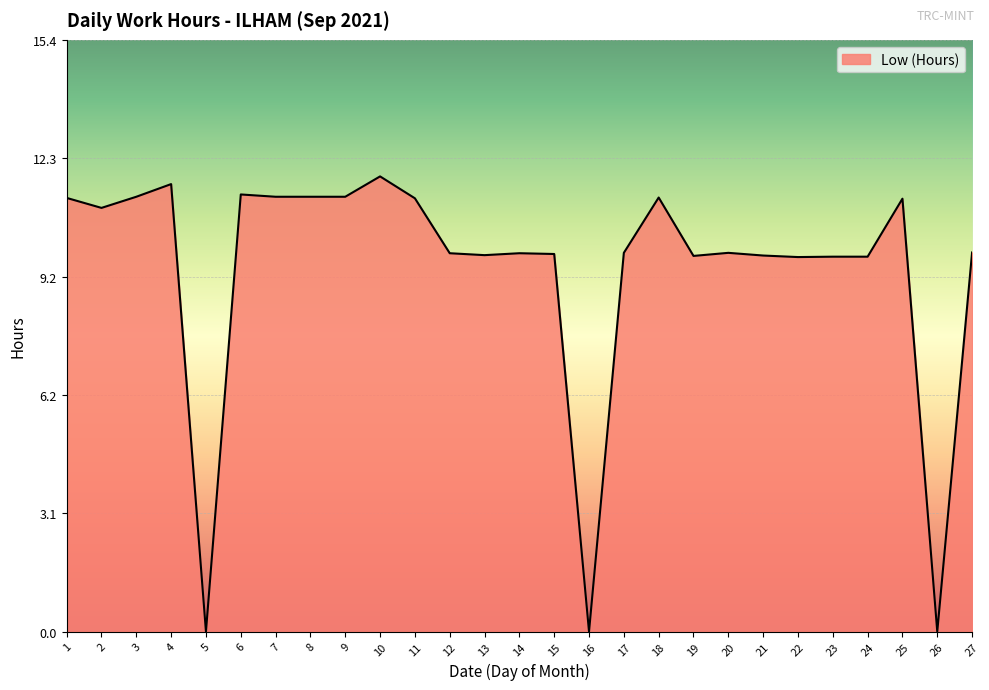

True or false: the data shows 20.1 at 7.

False